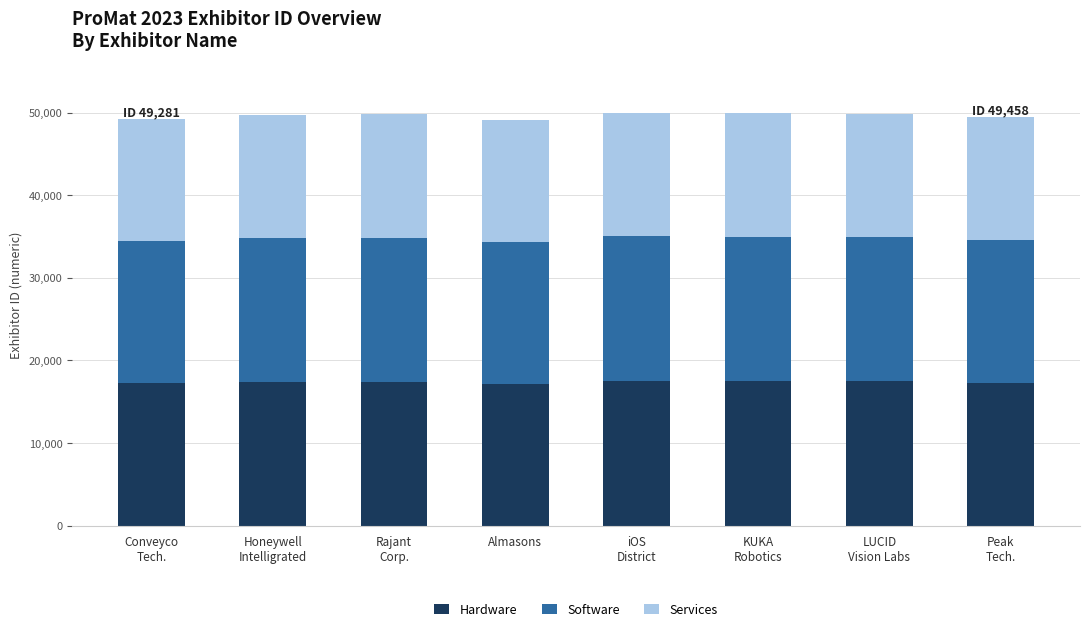

What is the sum of all Hardware values?

139025